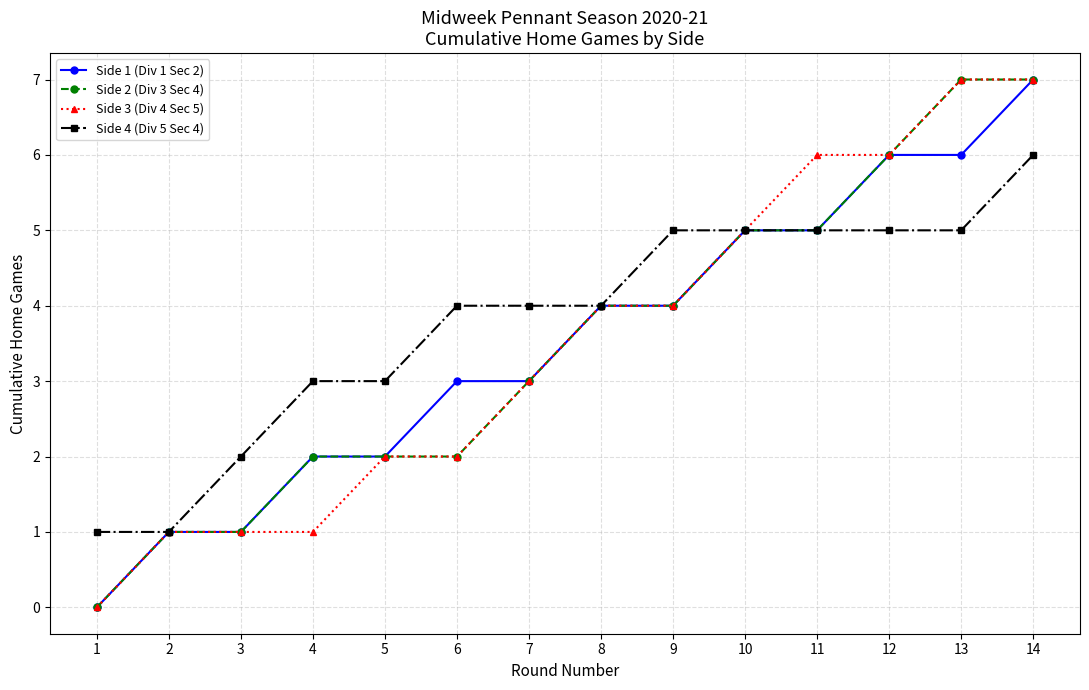

Is it true that Side 3 (Div 4 Sec 5) equals 0 at 5?

False